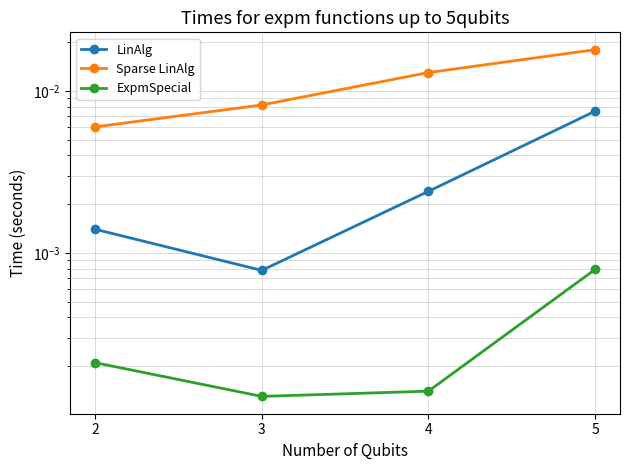

Which series has the widest spread of values?

Sparse LinAlg